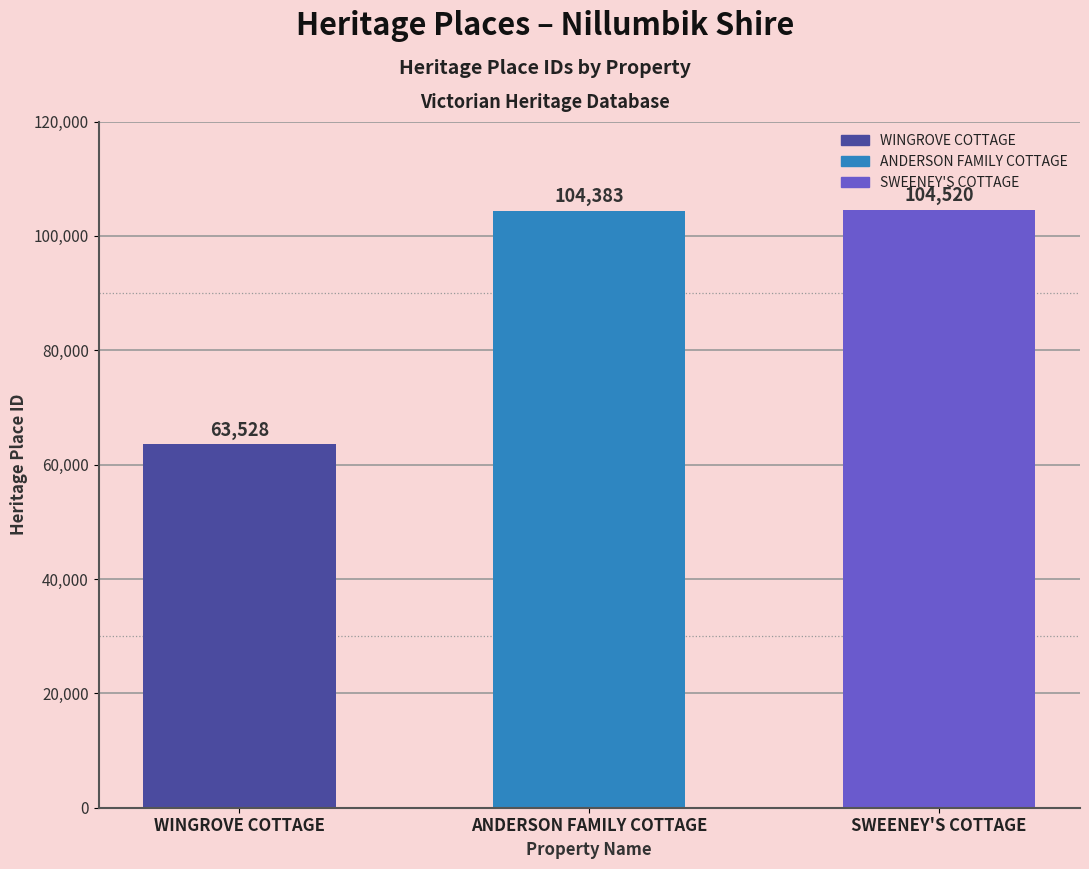

How many bars are there in total?

3